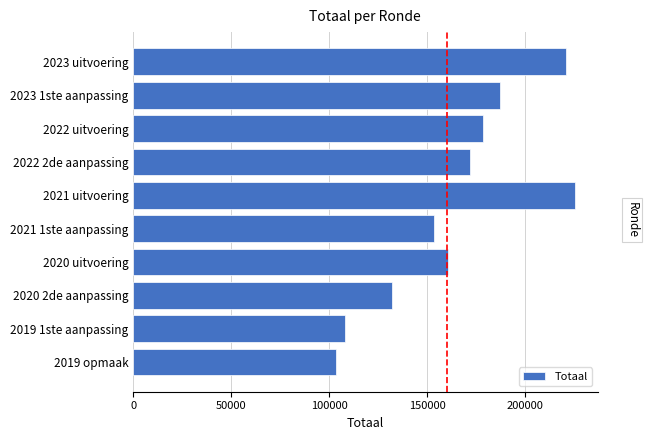

The value at 2023 1ste aanpassing is 187170. True or false?

True